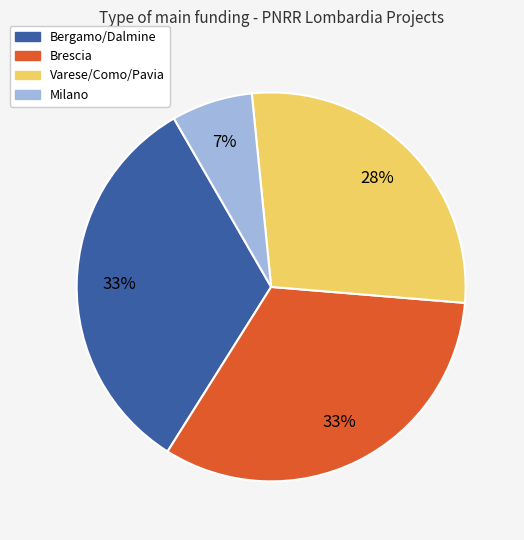

Is there a majority slice in this chart?

No